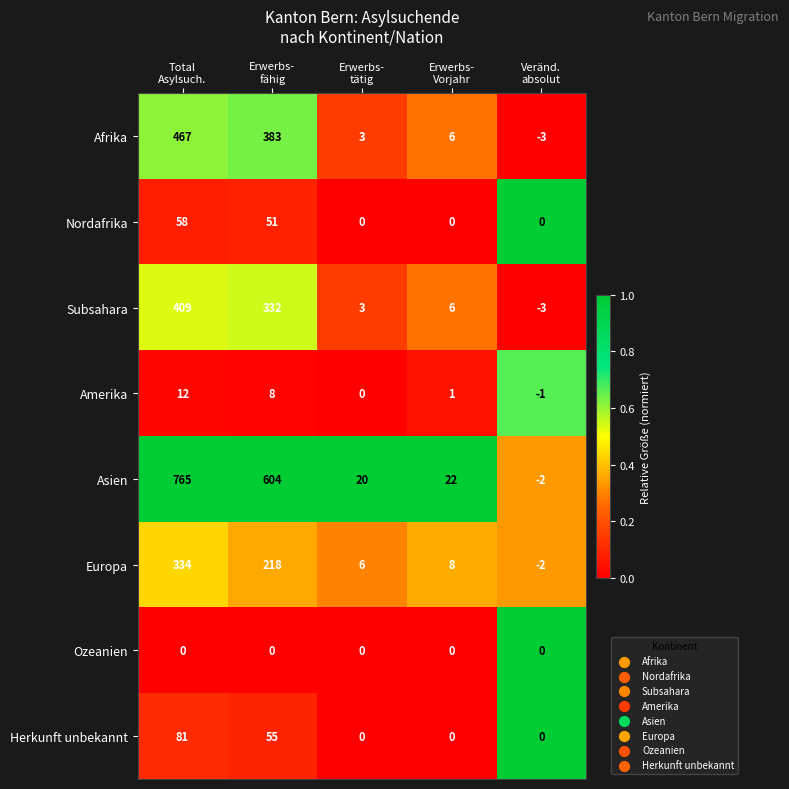

What is the spread (max minus min) of values at Erwerbs-
tätig?

20